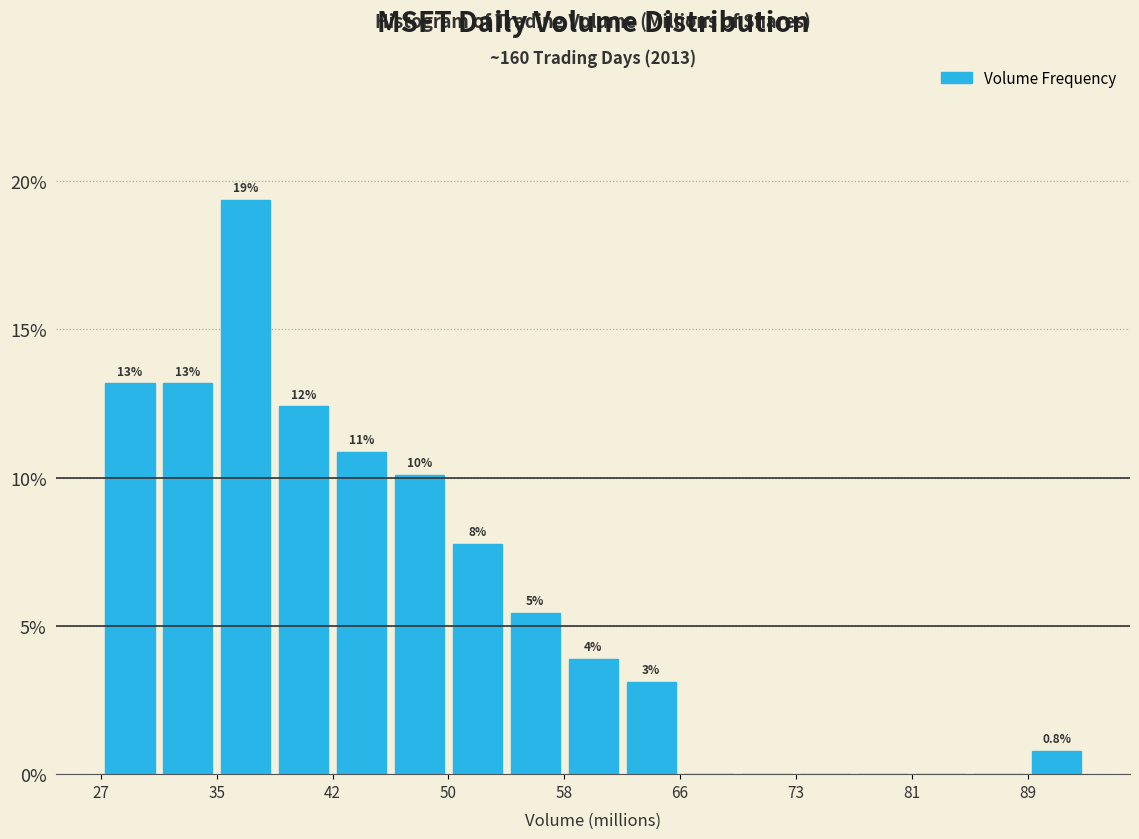

Read against the x-axis, roughly where is the centre of the tallest bar?

37